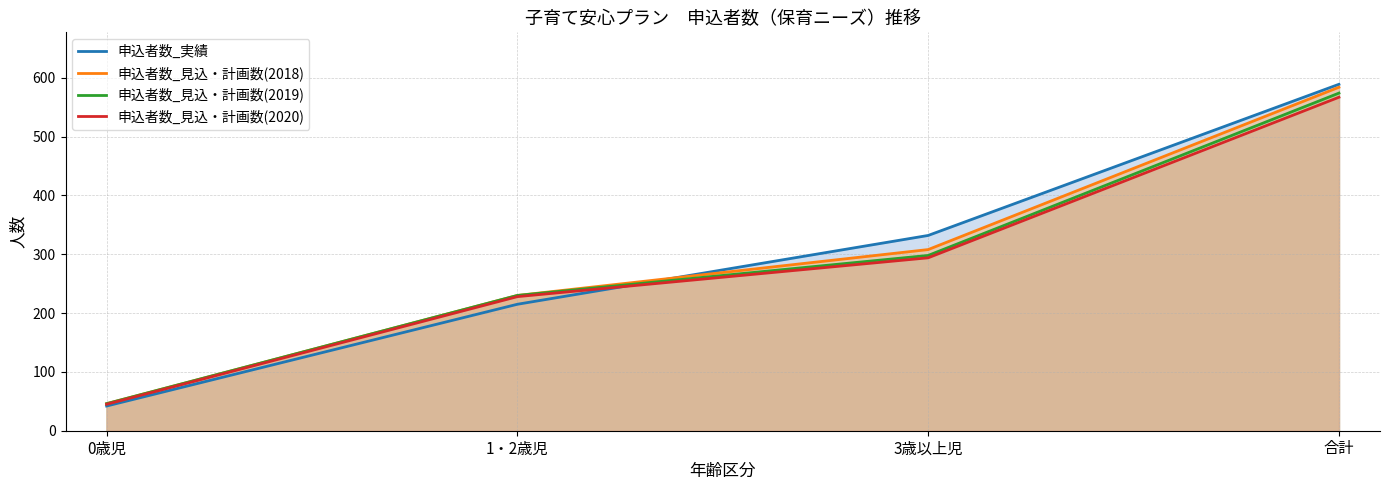

What is the spread (max minus min) of values at 合計?

22